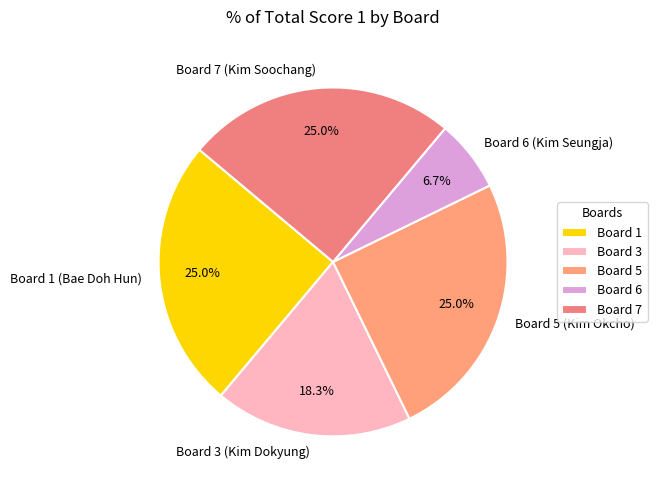

Is the sum of Board 3 (Kim Dokyung) and Board 6 (Kim Seungja) greater than half?

No